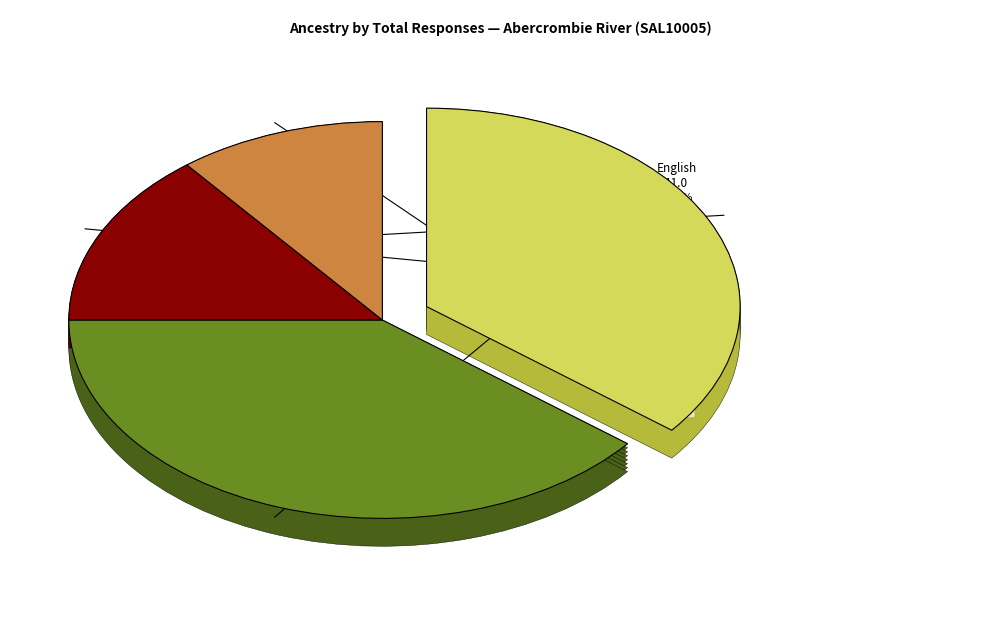

What percentage is the English slice, to the nearest percent?

39%